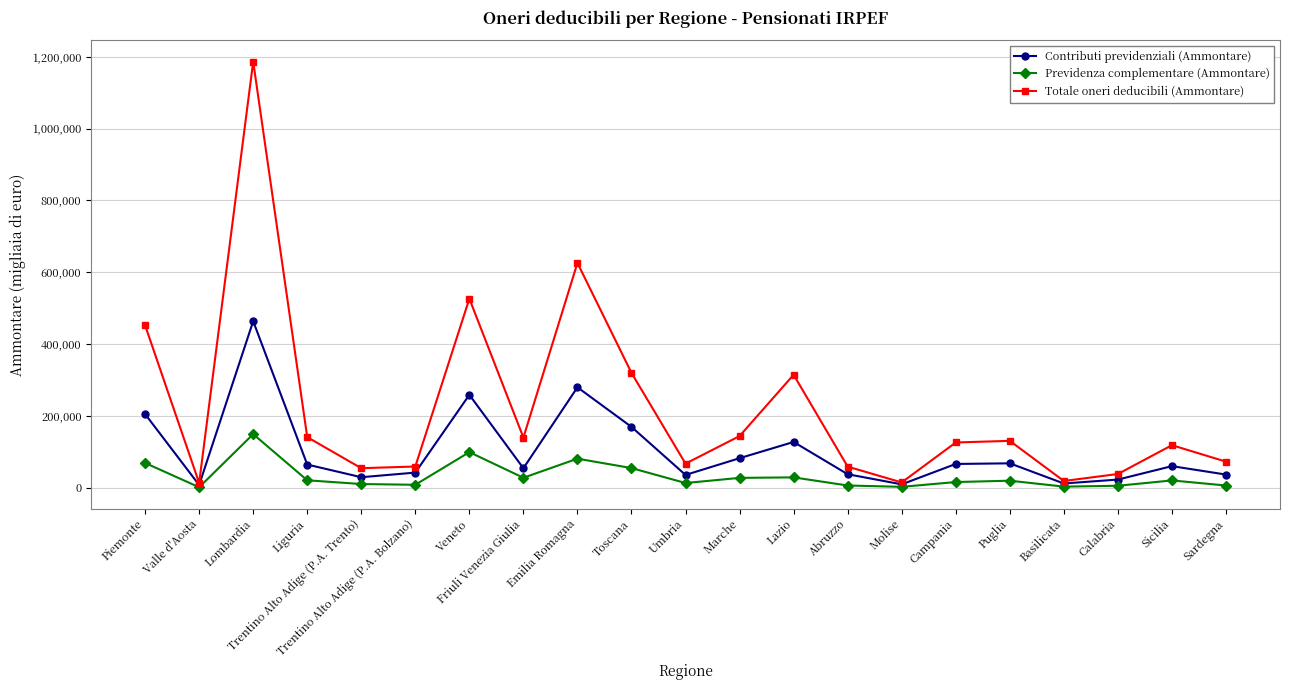

Which category has the highest value in the Previdenza complementare (Ammontare) series?

Lombardia